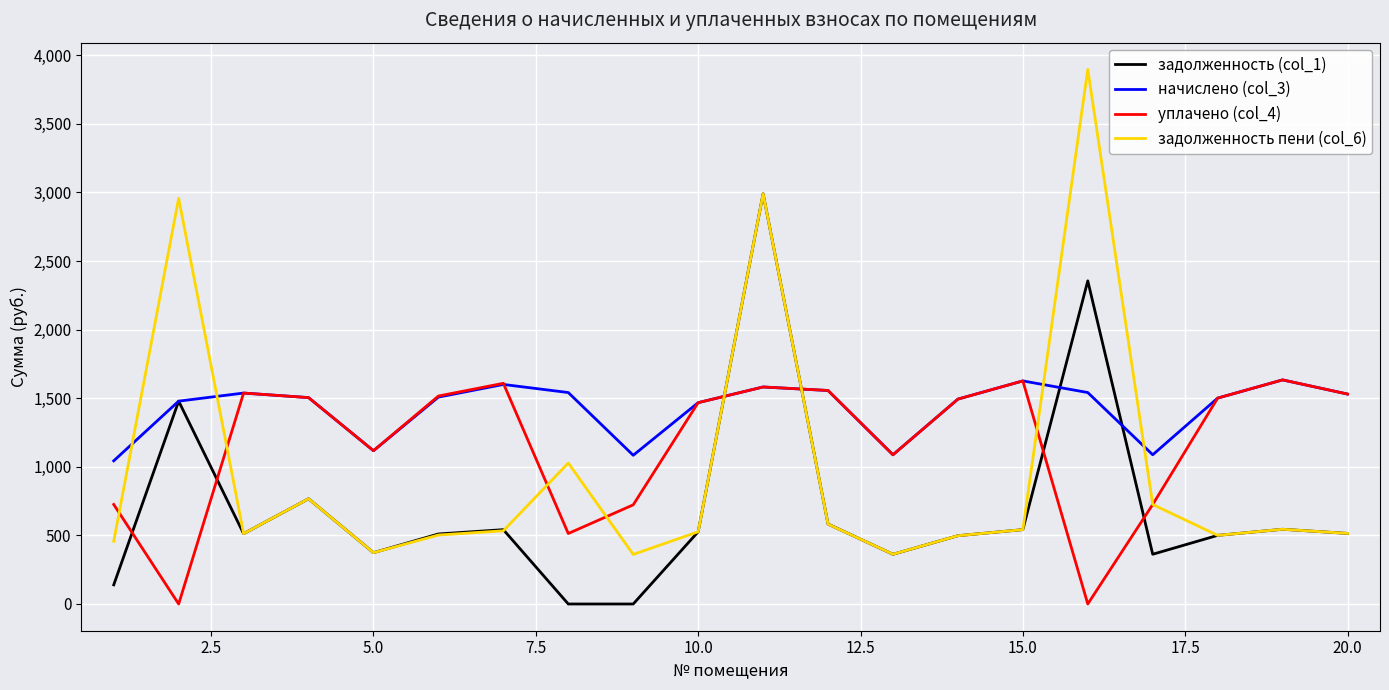

Which series has the largest total across all categories?

начислено (col_3)